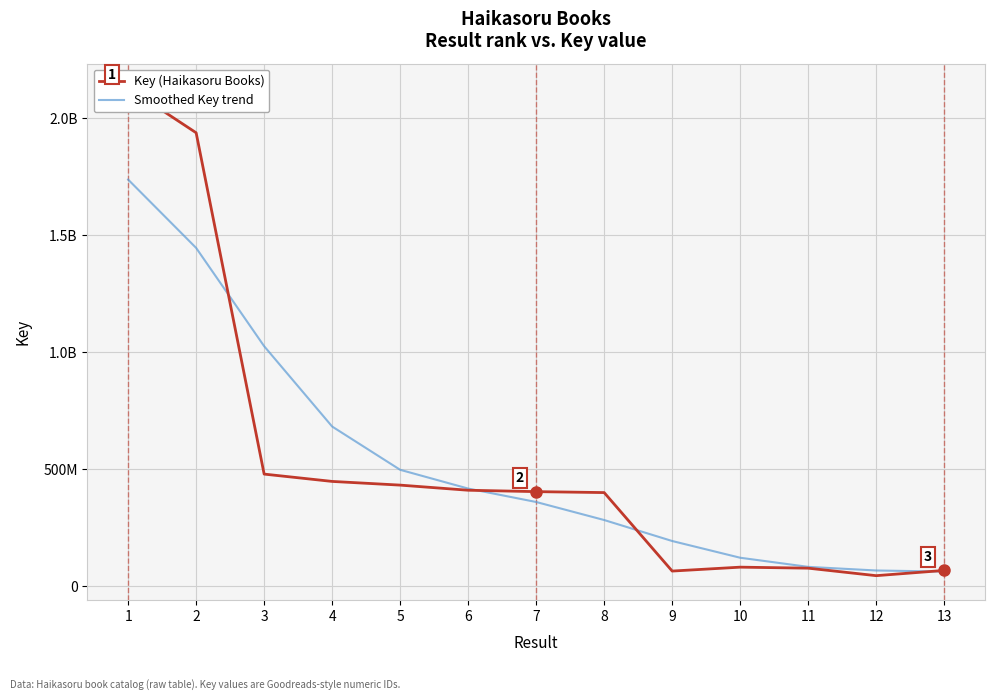

What is the approximate value of Smoothed Key trend at 8, to the nearest 10?

282770650